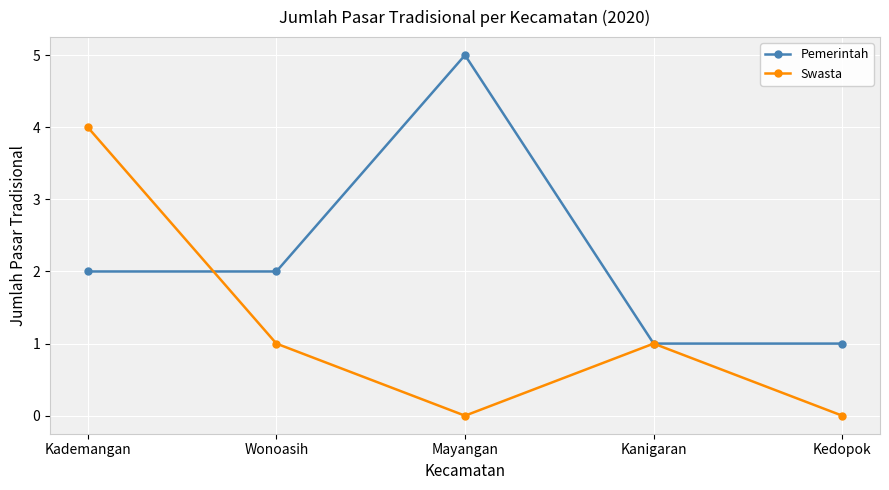

Reading left to right, what are all the values shown in this chart?

Pemerintah: 2	2	5	1	1
Swasta: 4	1	0	1	0